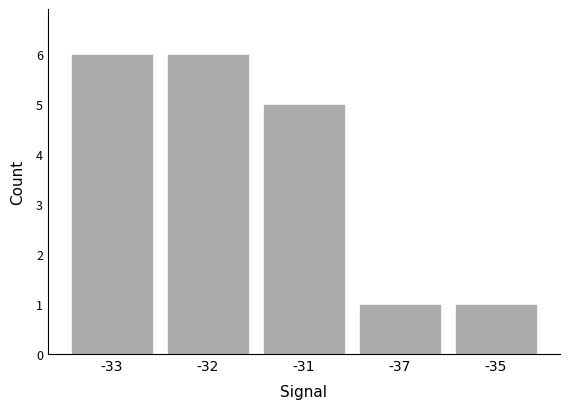

What is the maximum value shown in the chart?

6